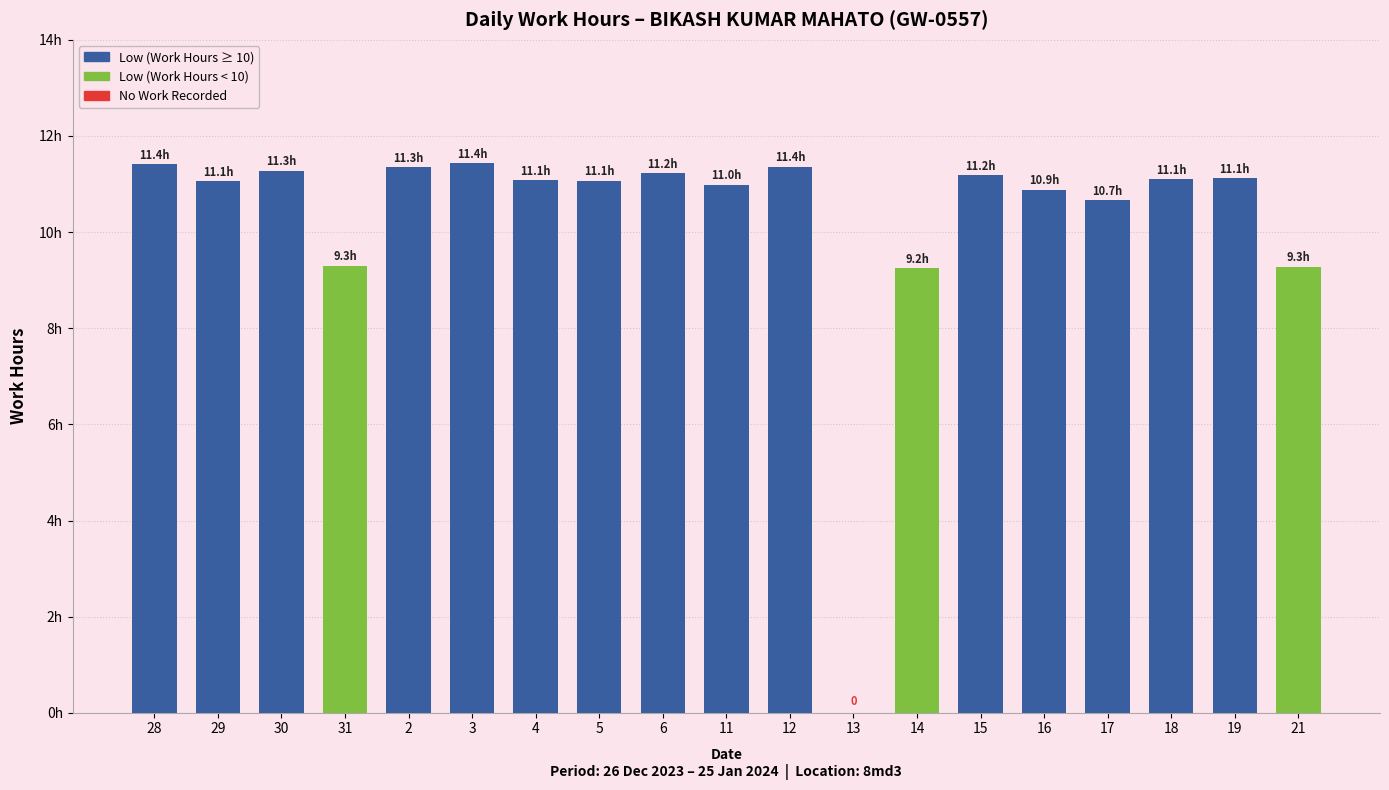

Is it true that the value at 30 is 11.3?

True